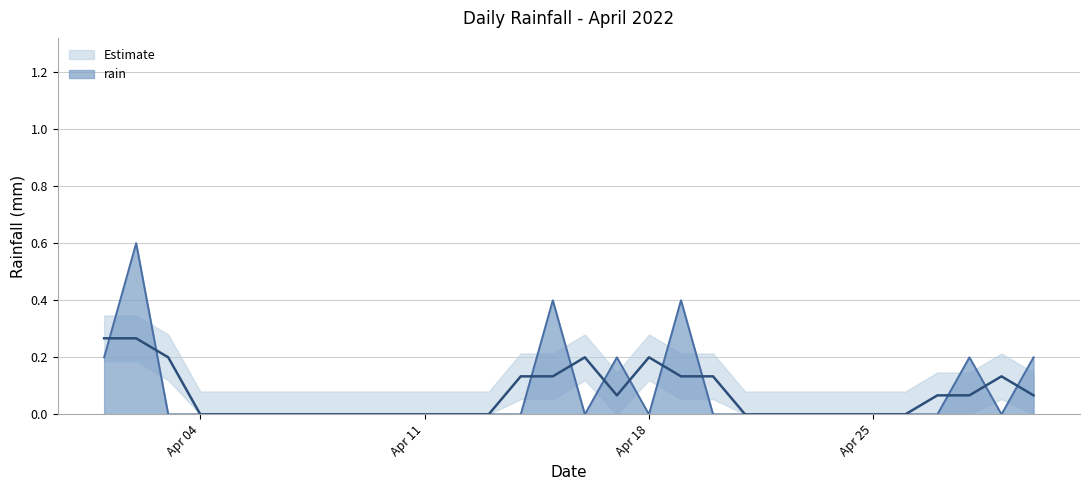

True or false: the data shows 0.2 at 2022-04-30.

True